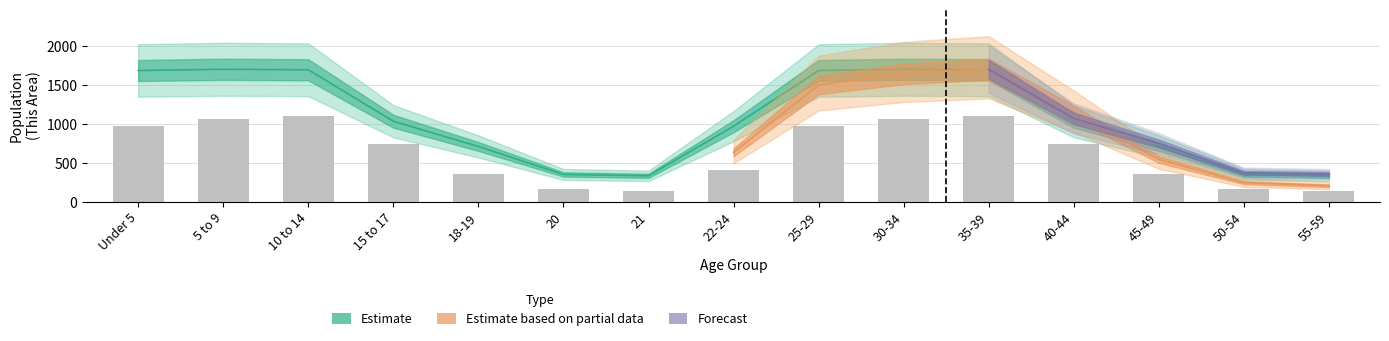

What is the label of the 2nd bar from the right?

50-54